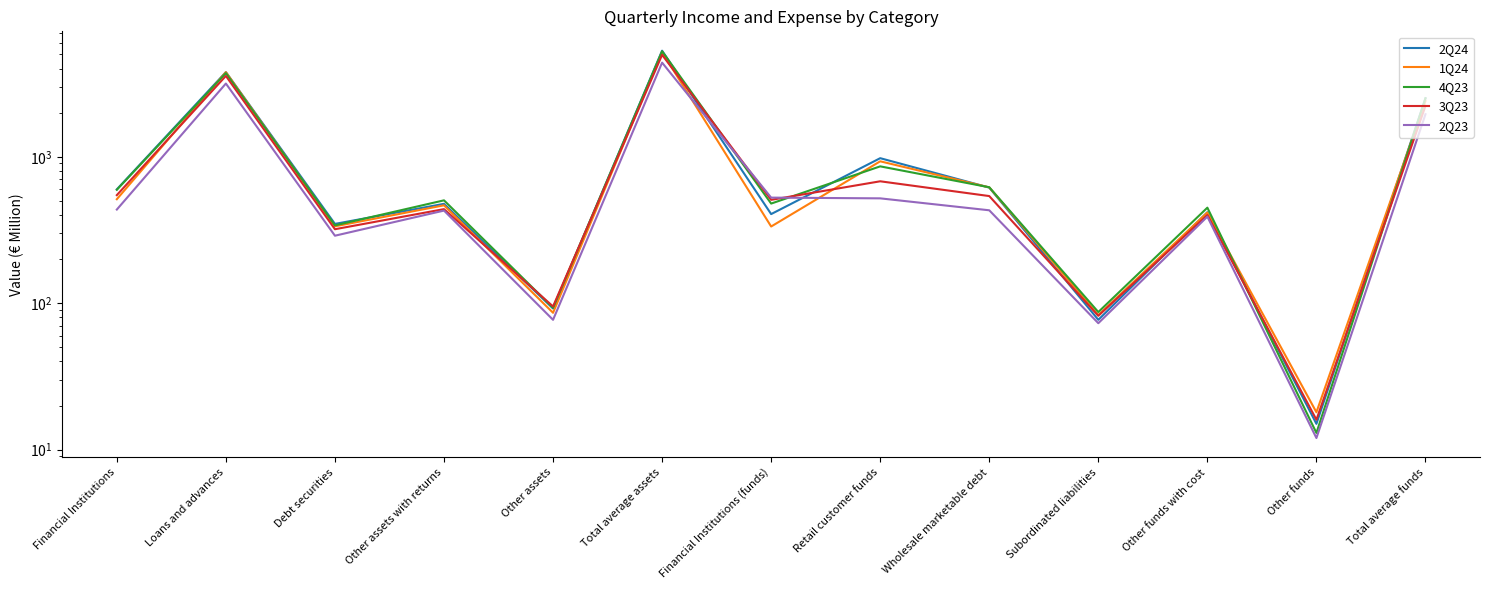

How many times do 2Q24 and 4Q23 cross each other?

6